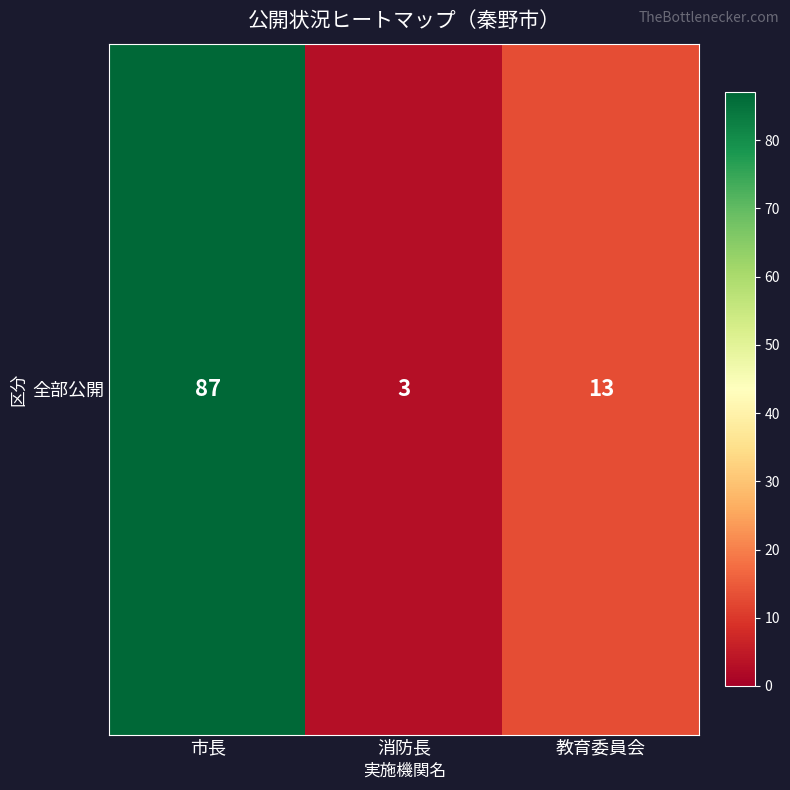

Which label corresponds to the largest value in the chart?

市長